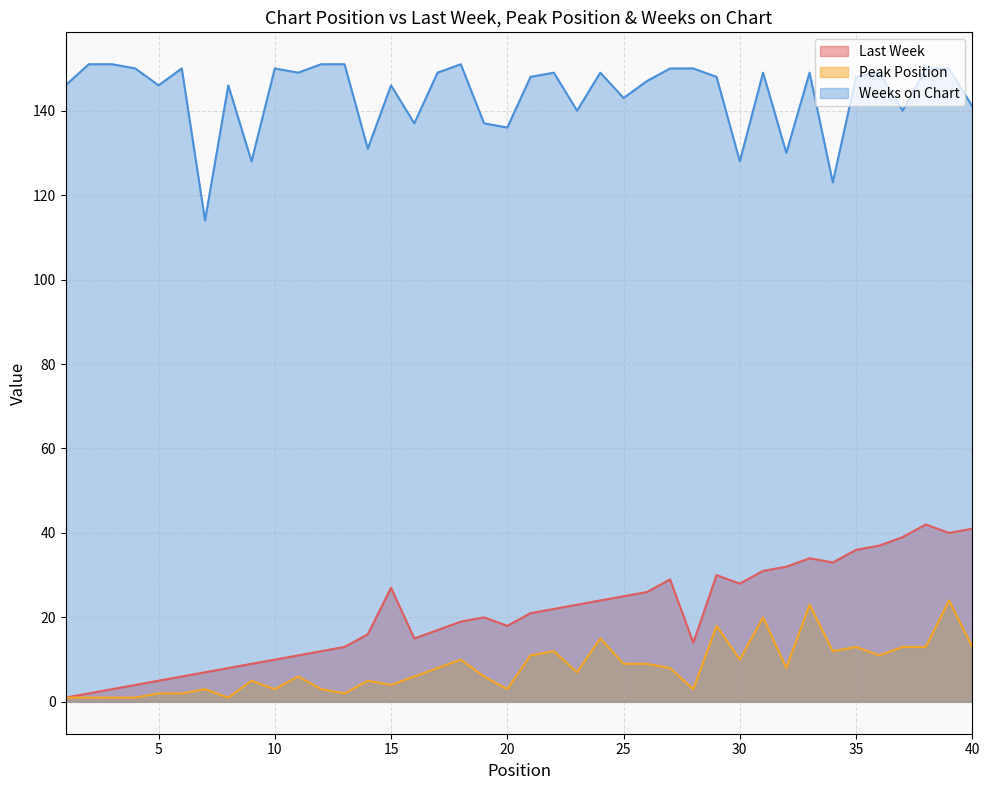

Which category has the highest value across all series?

2